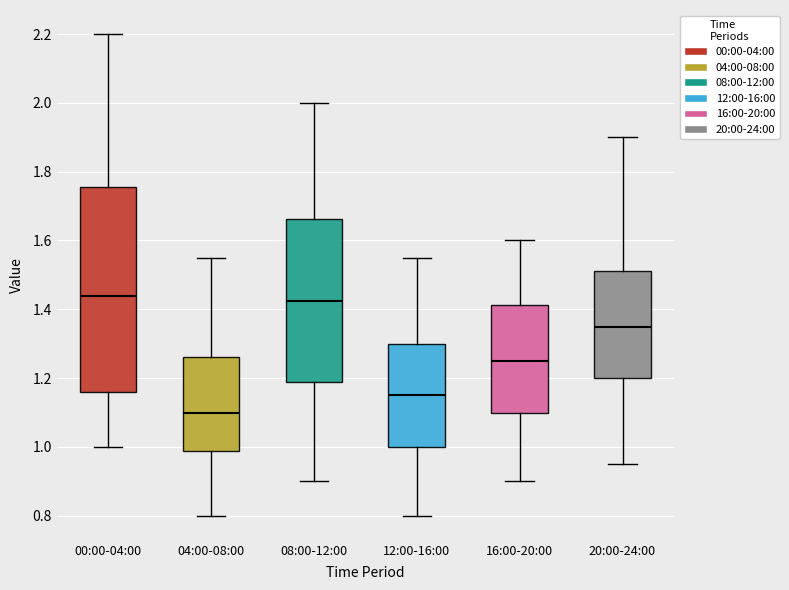

Comparing the boxes themselves (not the whiskers), which one is the tallest?

00:00-04:00